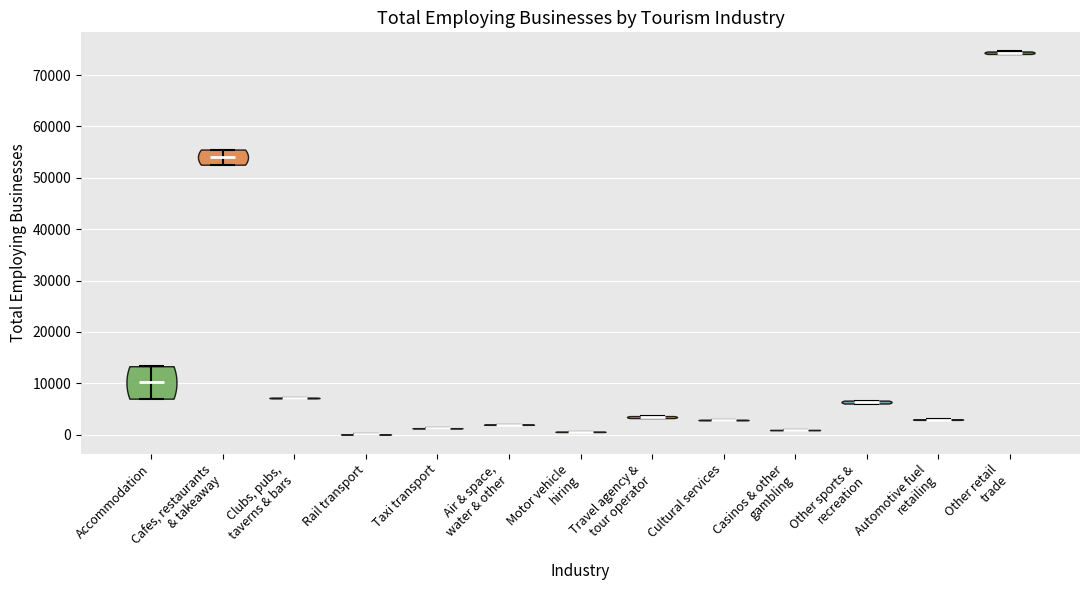

Where does the median line of the violin for Travel agency & tour operator sit on the y-axis? The values are not printed on the chart, so give them approximately, as read against the axis.

3000